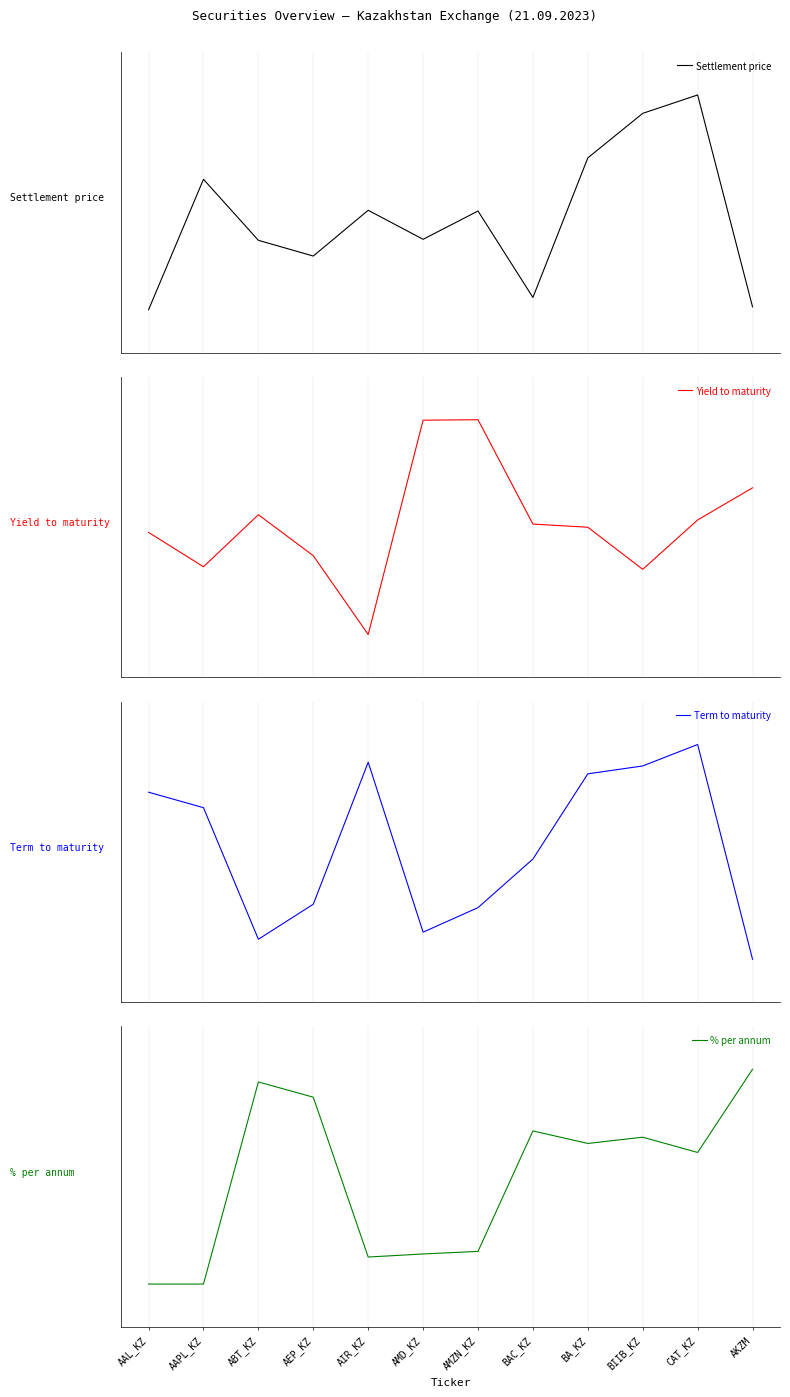

Rank the series by their maximum value, from highest to lowest.

Settlement price, Yield to maturity, Term to maturity, % per annum